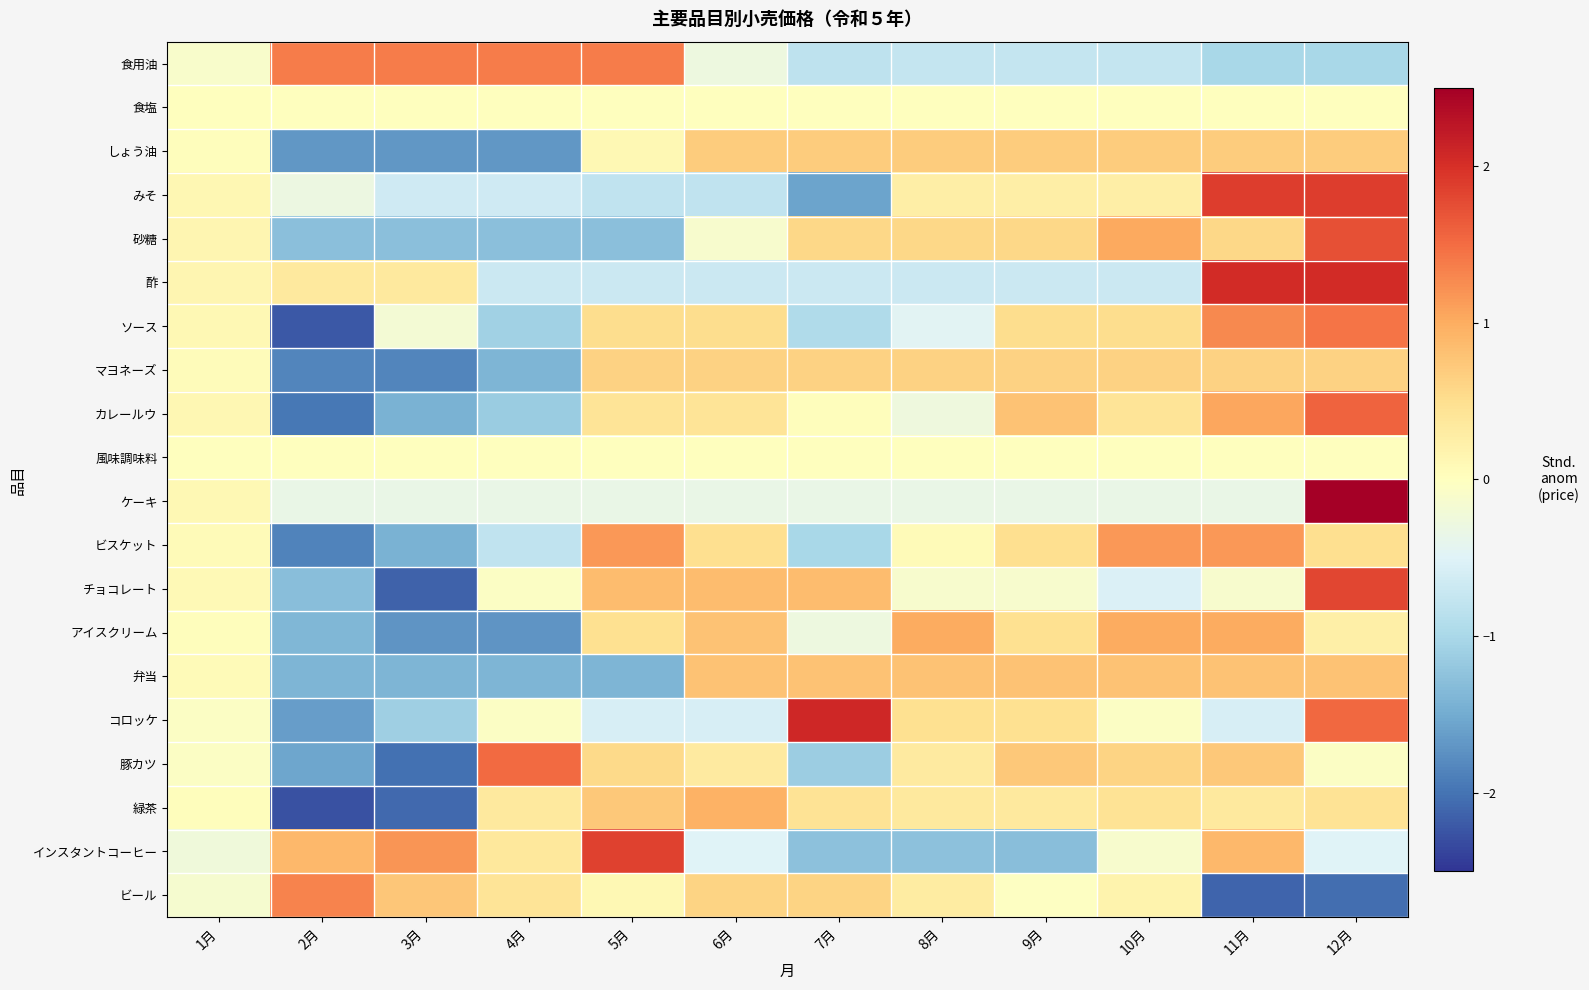

Which label corresponds to the largest value in the chart?

12月